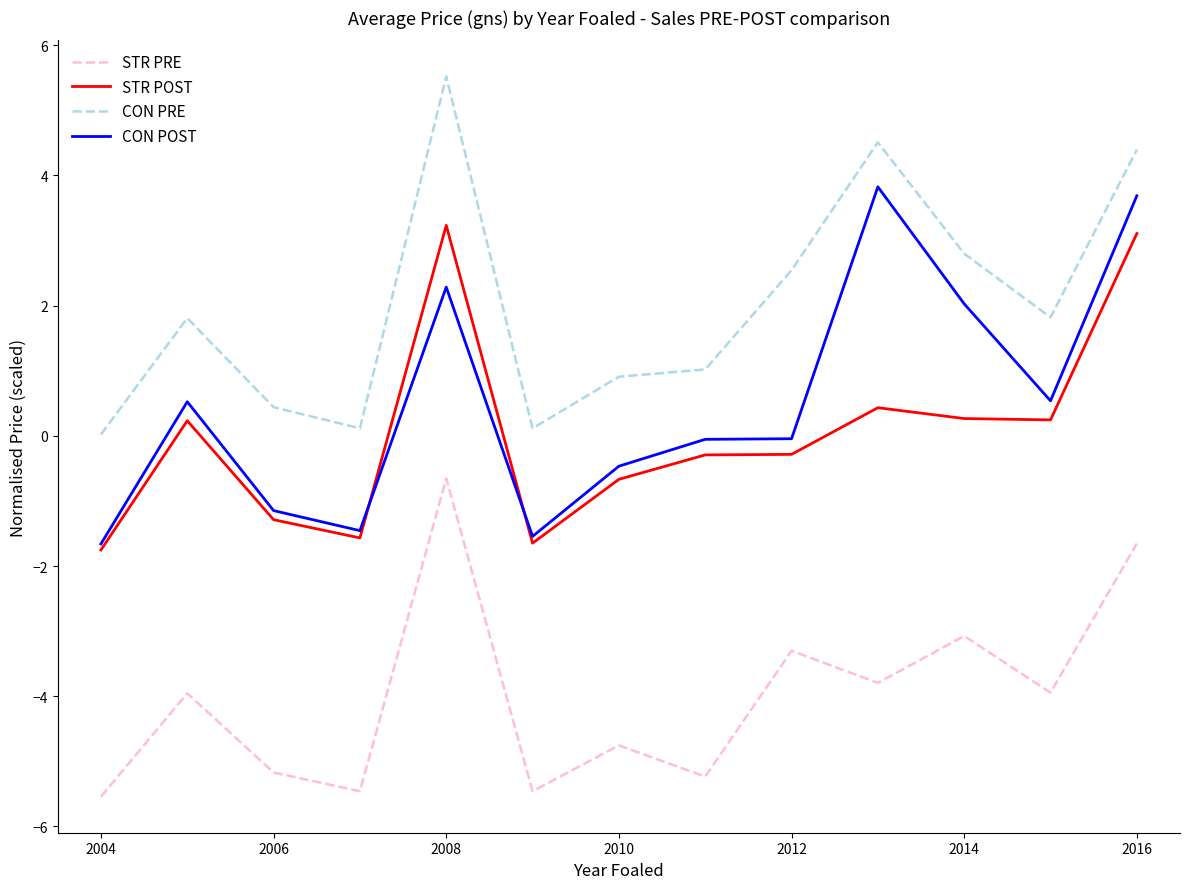

Which series has the largest total across all categories?

CON PRE